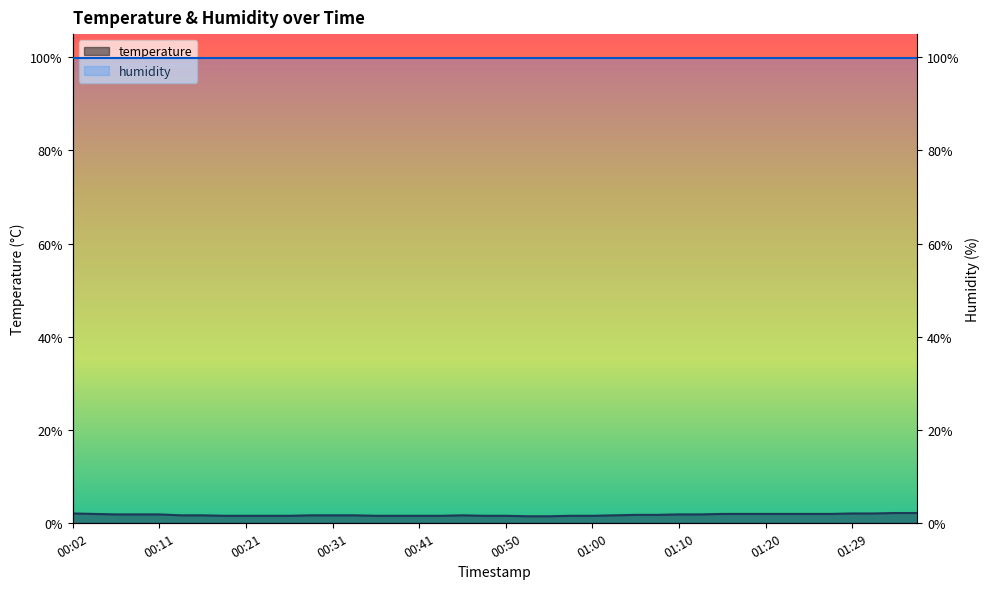

The value at 00:02 is 2.0. True or false?

True